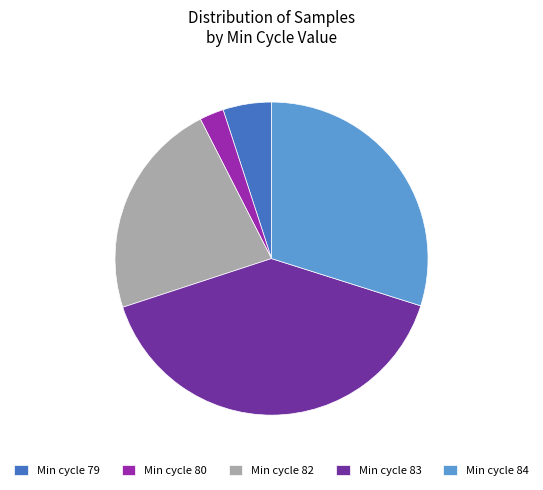

How many slices are in this pie chart?

5